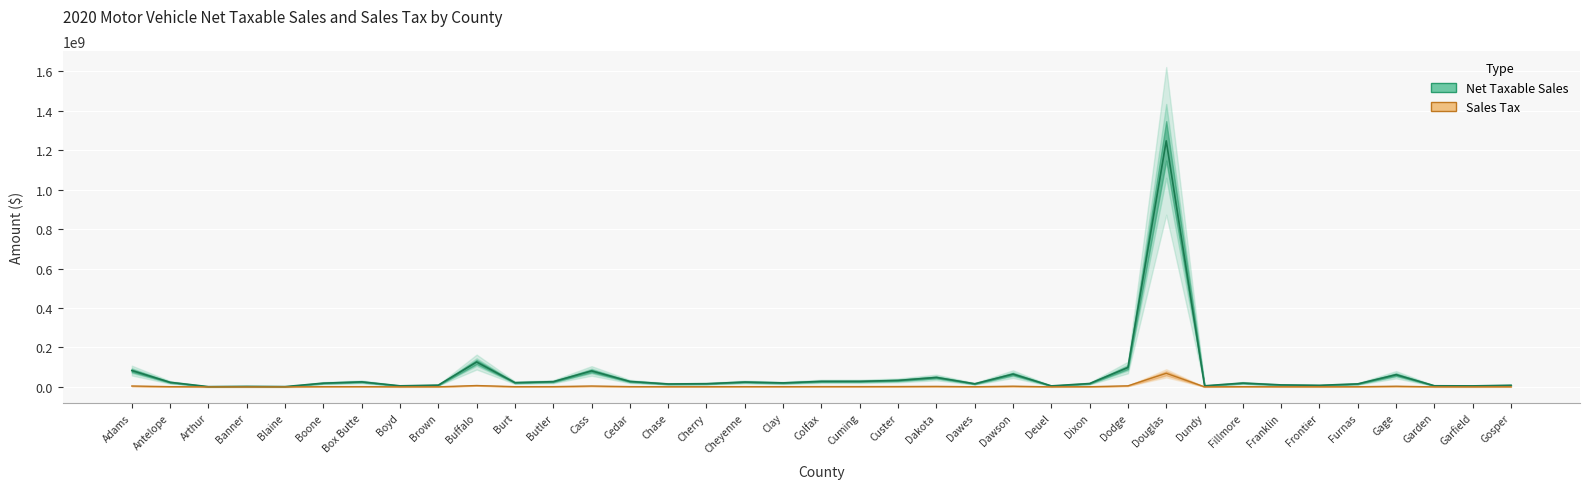

True or false: Net Taxable Sales and Sales Tax cross at least once.

False